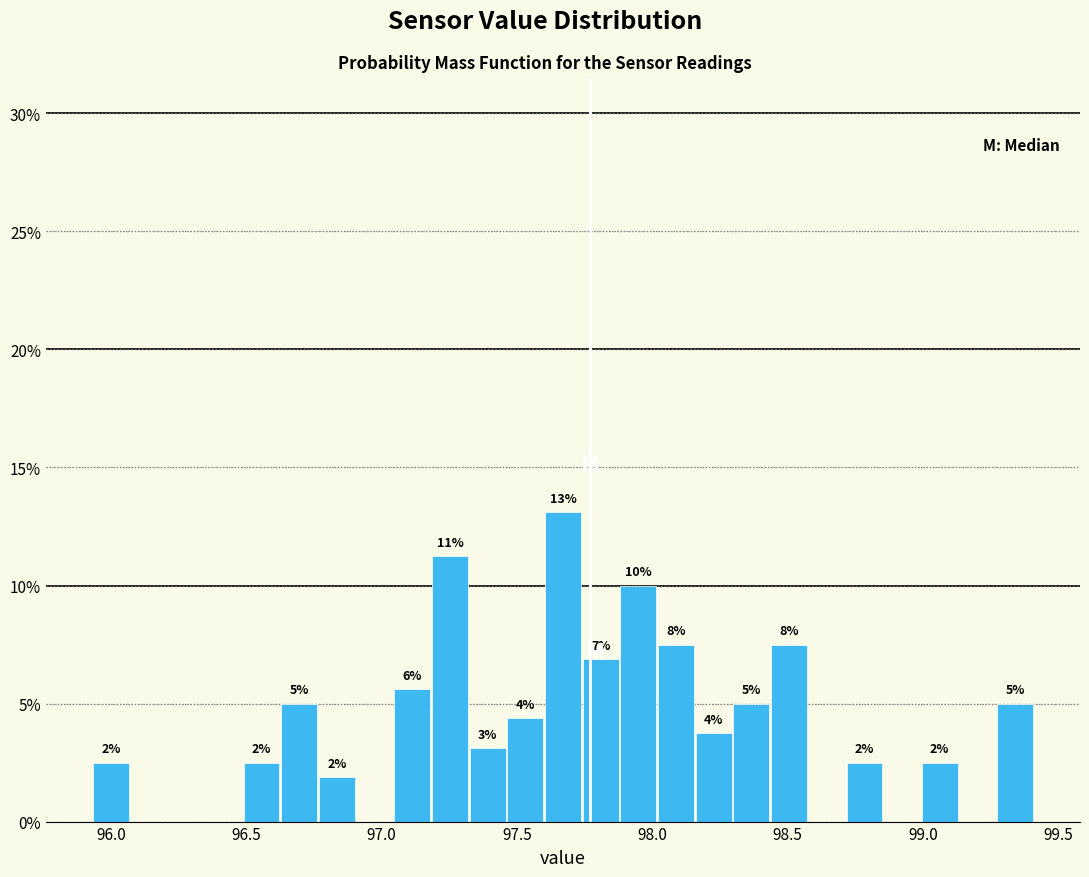

Read against the x-axis, roughly where is the centre of the tallest bar?

97.65